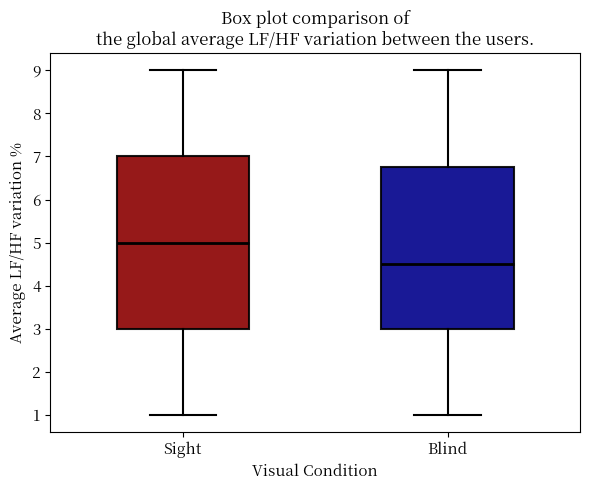

Reading left to right, read every box against the y-axis: the position of its median line, the range the box covers, and the ends of its whiskers. The values are not printed on the chart, so give them approximately, as read against the axis.

Sight: median 5.0, box 3.0 to 7.0, whiskers 1.0 to 9.0
Blind: median 4.5, box 3.0 to 6.8, whiskers 1.0 to 9.0